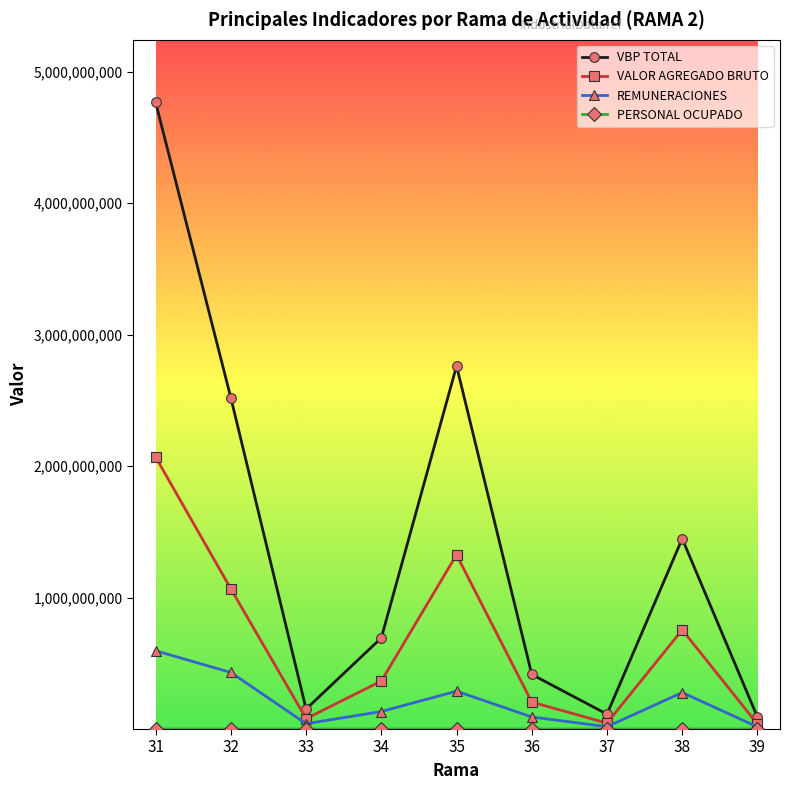

What is the highest value of the VBP TOTAL series?

4766219936